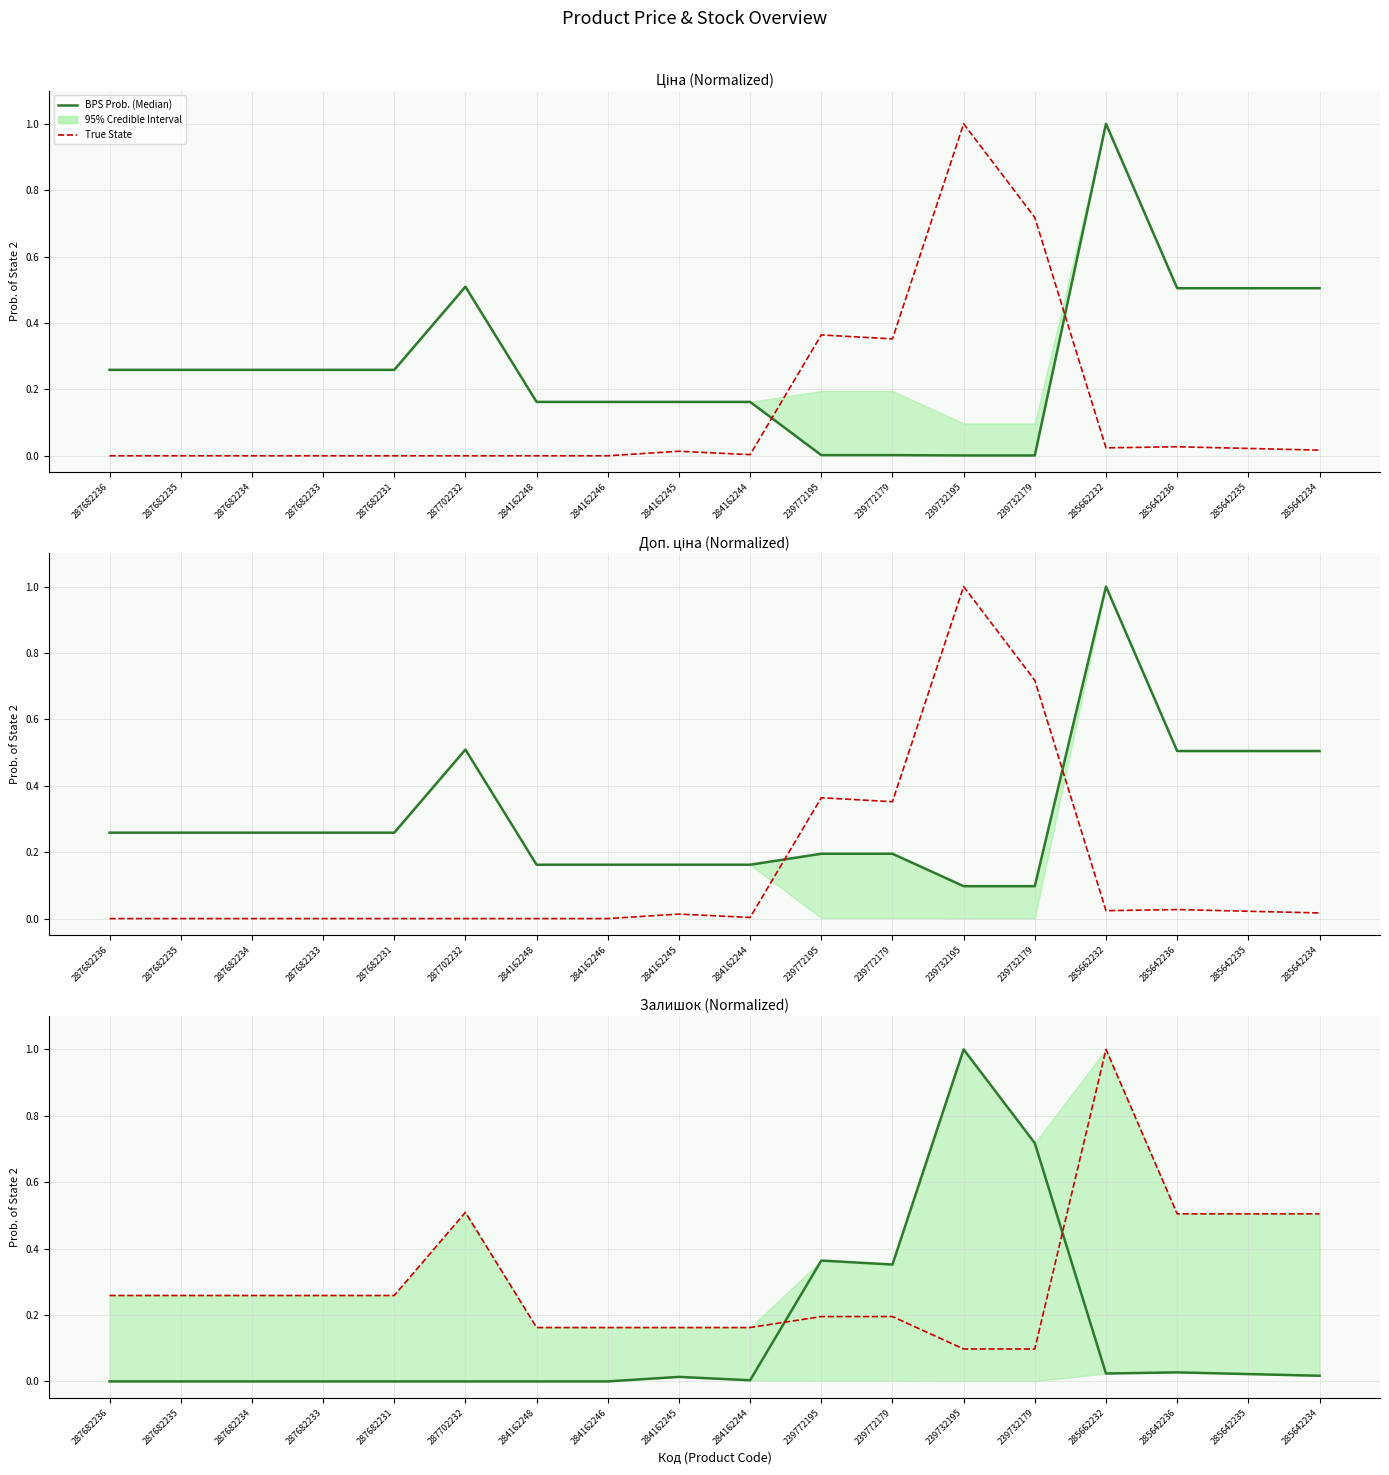

Rank the series at 284162248 from lowest to highest value.

BPS Prob. (Median), True State